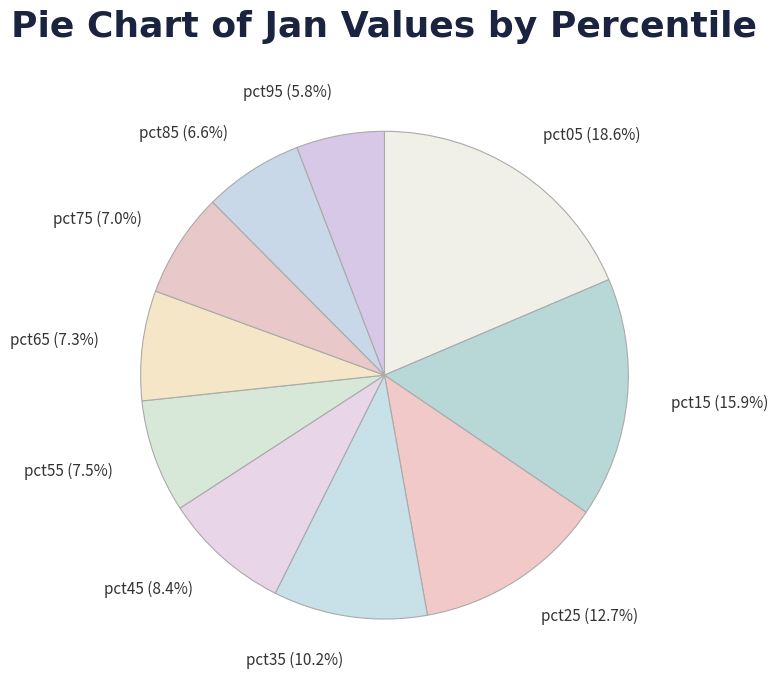

Combined, what portion of the pie is pct65 and pct25?

20.0%